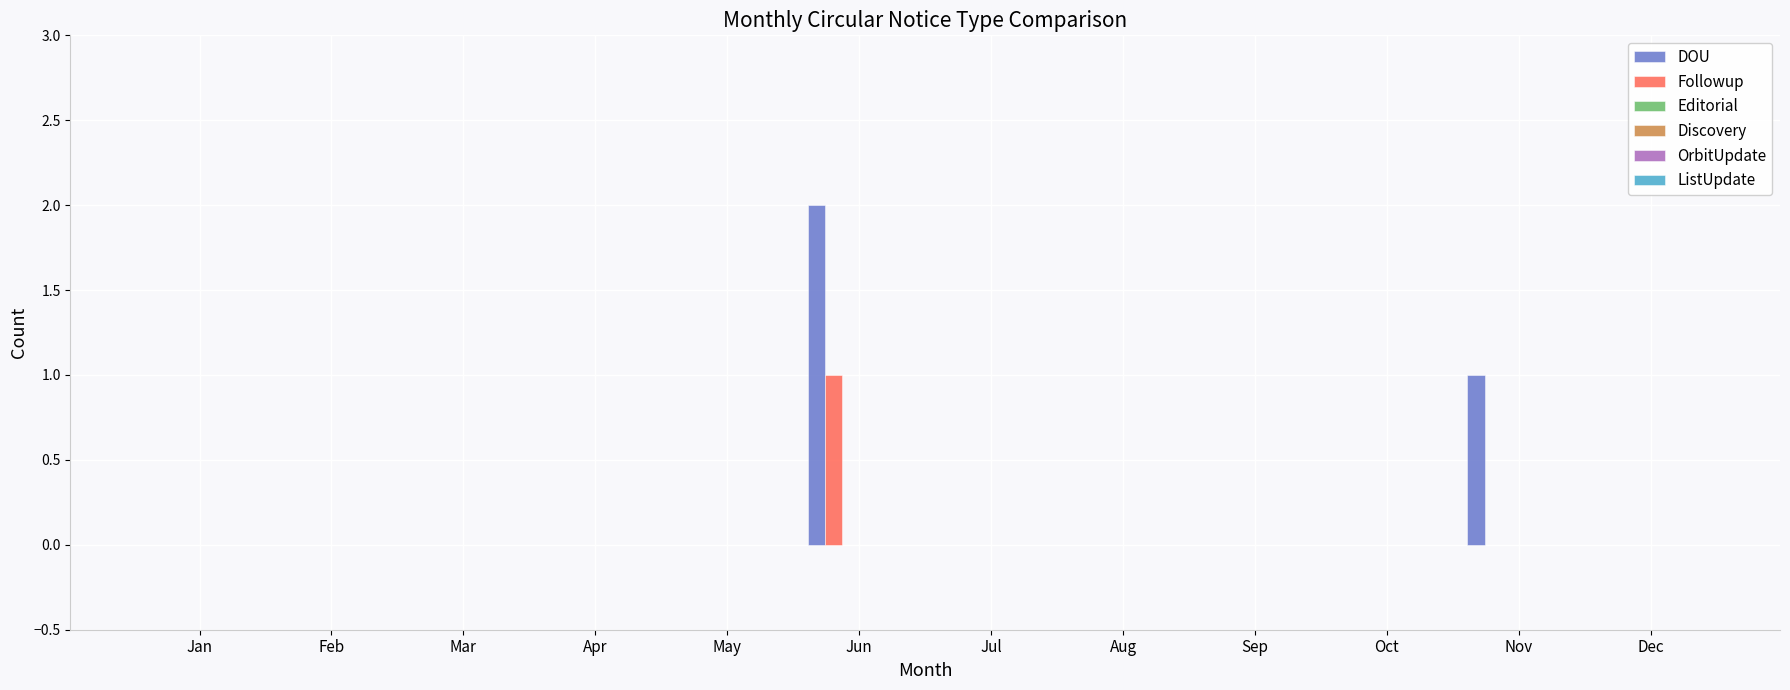

How many groups of bars are there?

12